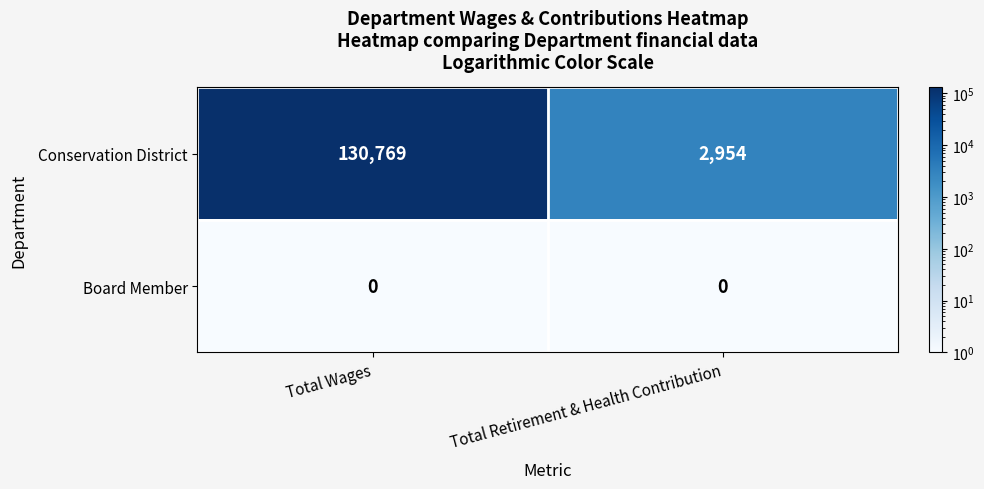

Rank the series at Total Wages from highest to lowest value.

Conservation District, Board Member